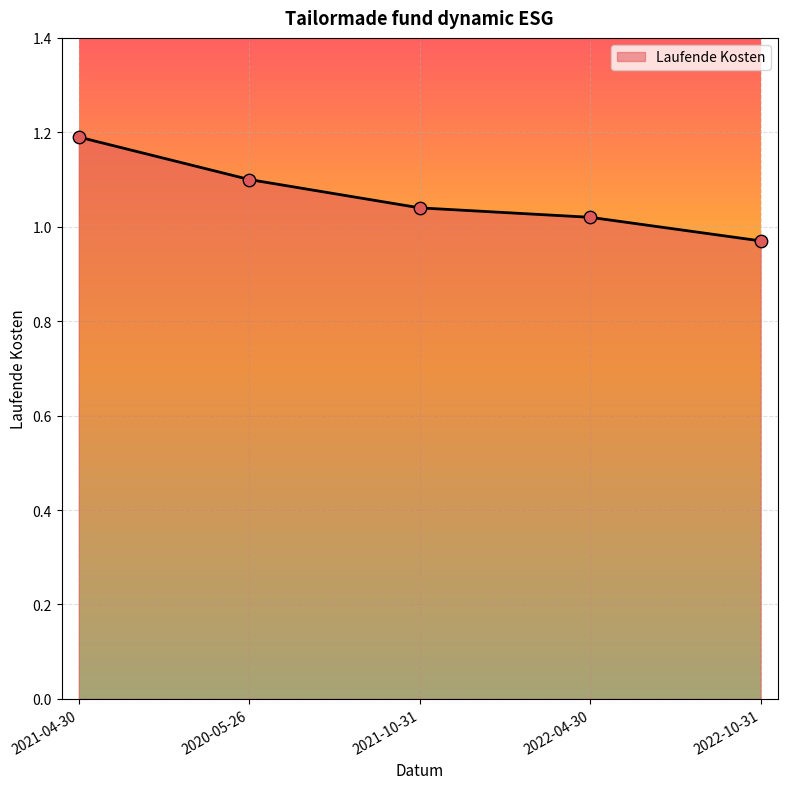

What is the change in value from 2021-10-31 to 2022-10-31?

-0.1